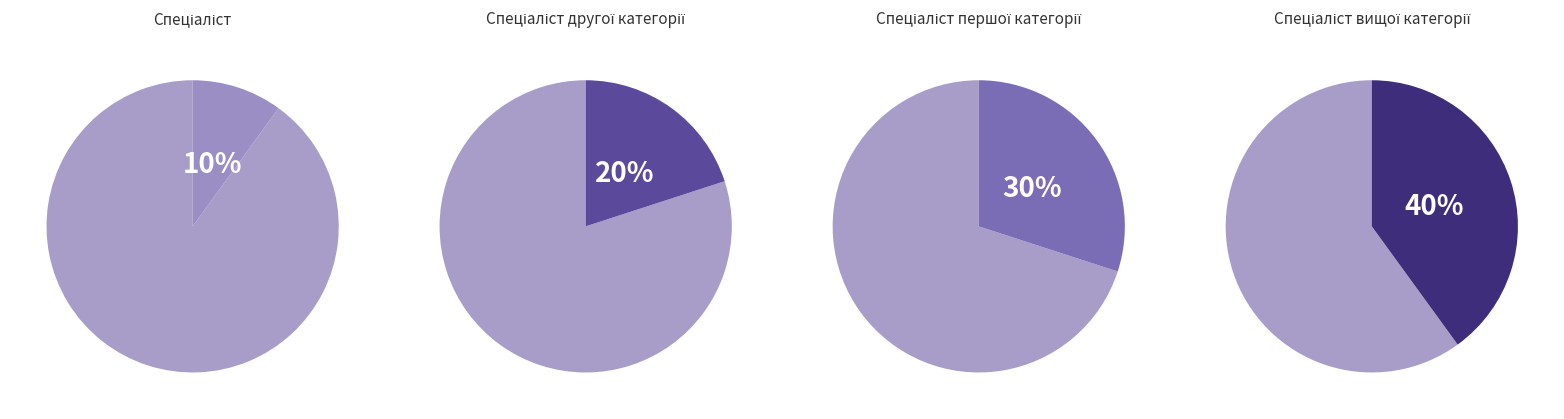

To the nearest percent, what portion does Спеціаліст вищої категорії represent?

40%